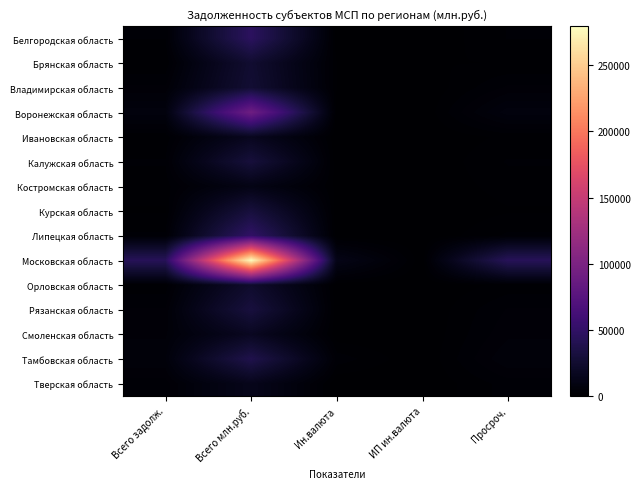

Reading right to left, what are all the values shown in this chart?

Белгородская область: Просроч.=2230	ИП ин.валюта=0	Ин.валюта=236	Всего млн.руб.=46222	Всего задолж.=2230
Брянская область: Просроч.=1113	ИП ин.валюта=1024	Ин.валюта=1066	Всего млн.руб.=25377	Всего задолж.=1113
Владимирская область: Просроч.=3487	ИП ин.валюта=0	Ин.валюта=1062	Всего млн.руб.=26895	Всего задолж.=3487
Воронежская область: Просроч.=7239	ИП ин.валюта=0	Ин.валюта=243	Всего млн.руб.=91226	Всего задолж.=7239
Ивановская область: Просроч.=1363	ИП ин.валюта=9	Ин.валюта=11	Всего млн.руб.=16123	Всего задолж.=1363
Калужская область: Просроч.=2299	ИП ин.валюта=0	Ин.валюта=27	Всего млн.руб.=30523	Всего задолж.=2299
Костромская область: Просроч.=1582	ИП ин.валюта=157	Ин.валюта=724	Всего млн.руб.=10977	Всего задолж.=1582
Курская область: Просроч.=969	ИП ин.валюта=0	Ин.валюта=260	Всего млн.руб.=31133	Всего задолж.=969
Липецкая область: Просроч.=2414	ИП ин.валюта=0	Ин.валюта=0	Всего млн.руб.=49799	Всего задолж.=2414
Московская область: Просроч.=43579	ИП ин.валюта=100	Ин.валюта=11872	Всего млн.руб.=279352	Всего задолж.=43579
Орловская область: Просроч.=1452	ИП ин.валюта=0	Ин.валюта=93	Всего млн.руб.=23595	Всего задолж.=1452
Рязанская область: Просроч.=3375	ИП ин.валюта=0	Ин.валюта=191	Всего млн.руб.=31699	Всего задолж.=3375
Смоленская область: Просроч.=4101	ИП ин.валюта=0	Ин.валюта=235	Всего млн.руб.=17400	Всего задолж.=4101
Тамбовская область: Просроч.=5401	ИП ин.валюта=0	Ин.валюта=2878	Всего млн.руб.=37881	Всего задолж.=5401
Тверская область: Просроч.=2698	ИП ин.валюта=0	Ин.валюта=0	Всего млн.руб.=14226	Всего задолж.=2698